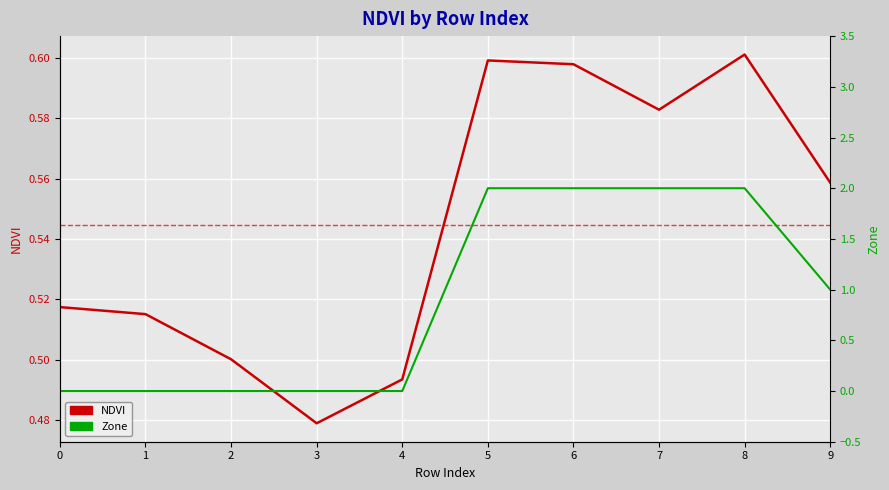

What is the approximate value of NDVI at 8?

0.6